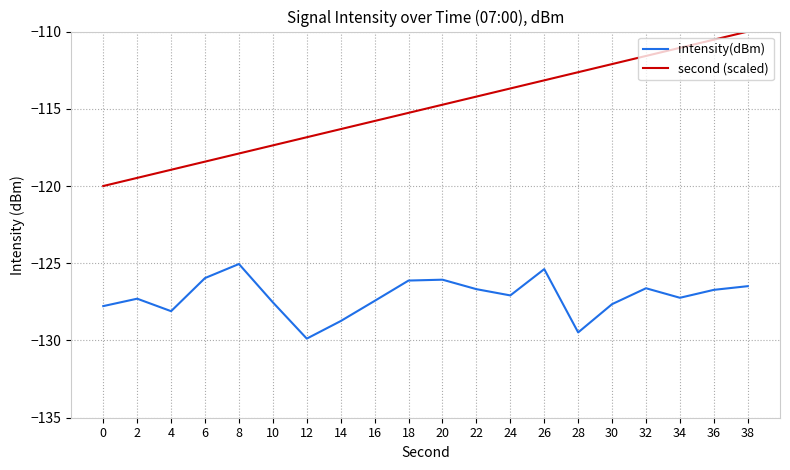

The value of second (scaled) at 24 is -113.7. True or false?

True